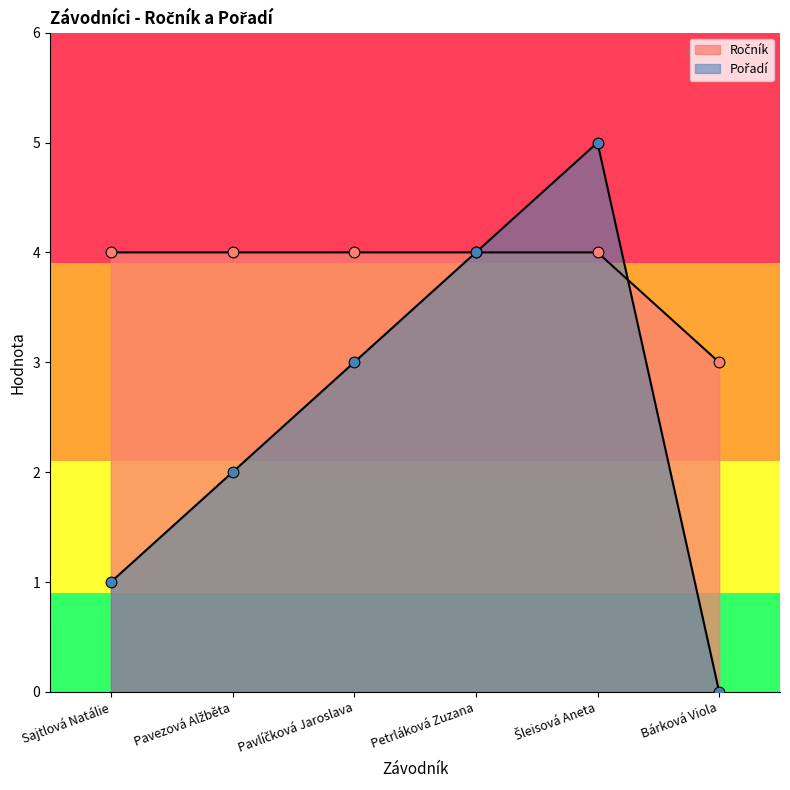

What are all the series names shown in the legend?

Ročník, Pořadí